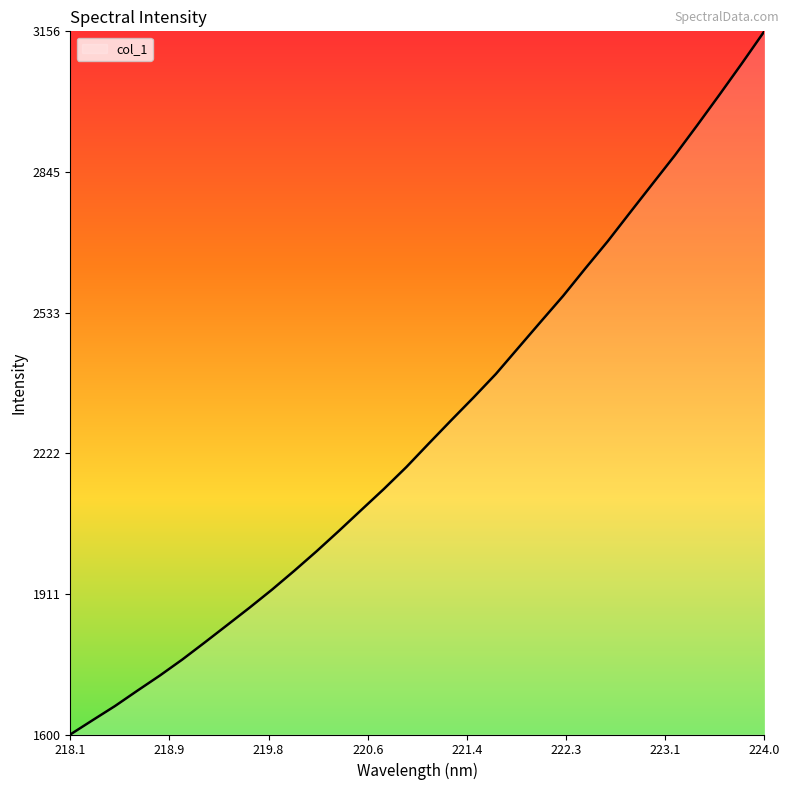

What is the difference between the maximum and minimum values?

1556.6